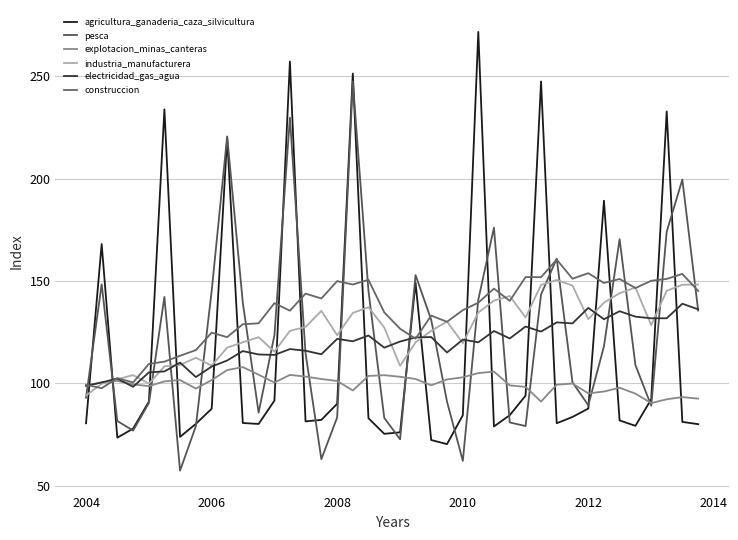

What is the difference between the maximum and minimum values in the industria_manufacturera series?

56.4